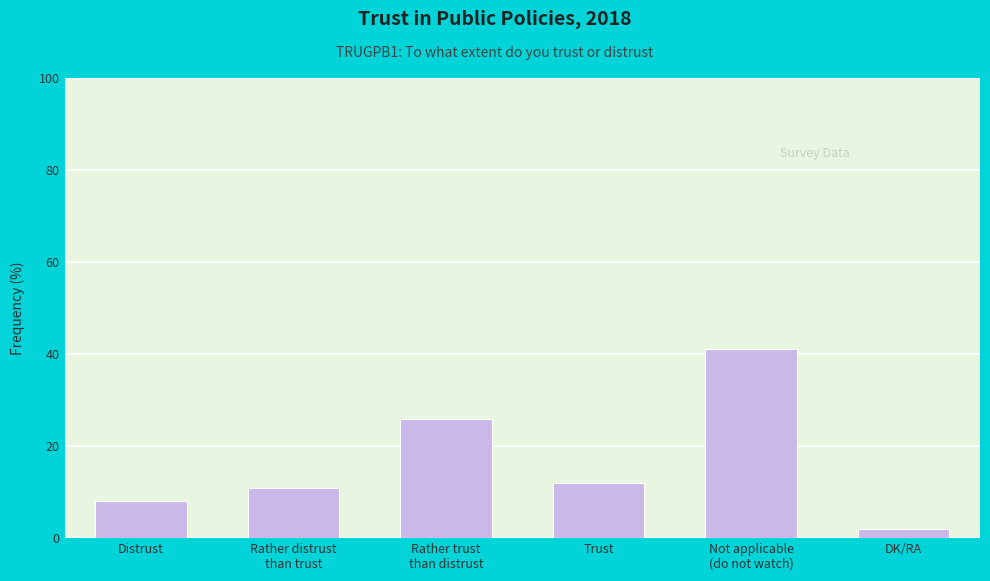

Reading left to right, extract all data points from this chart.

Distrust=8	Rather distrust
than trust=11	Rather trust
than distrust=26	Trust=12	Not applicable
(do not watch)=41	DK/RA=2